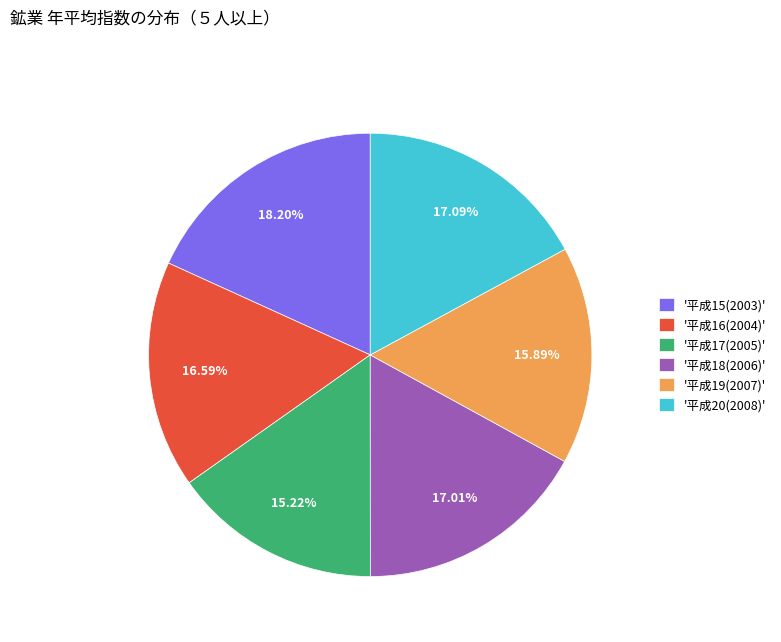

Does any single category account for the majority?

No